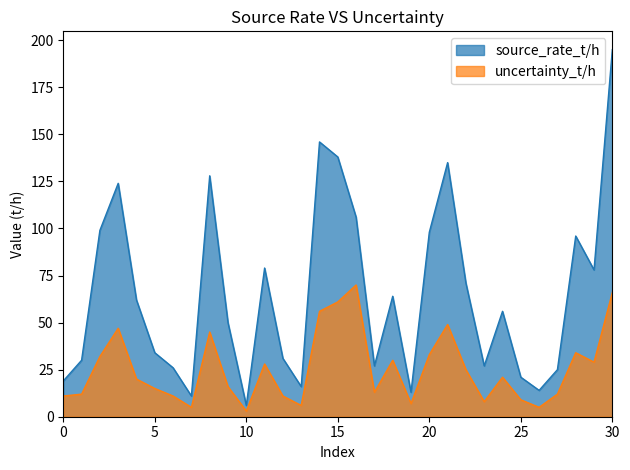

How many lines are shown in the chart?

2